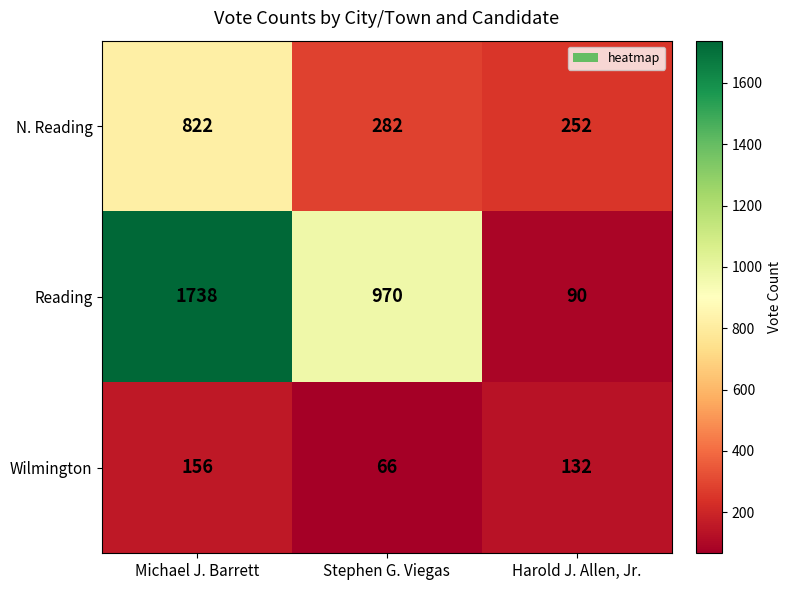

What is the average value of the Reading series?

933